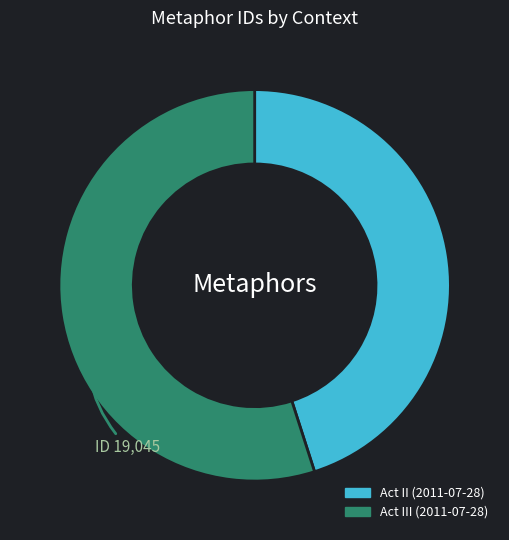

What is the smallest slice in the pie chart?

Act II (2011-07-28)